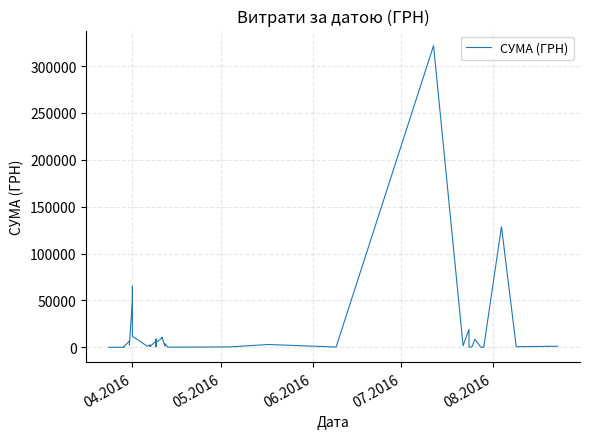

How many points are higher than both their immediate neighbors (excluding endpoints)?

13